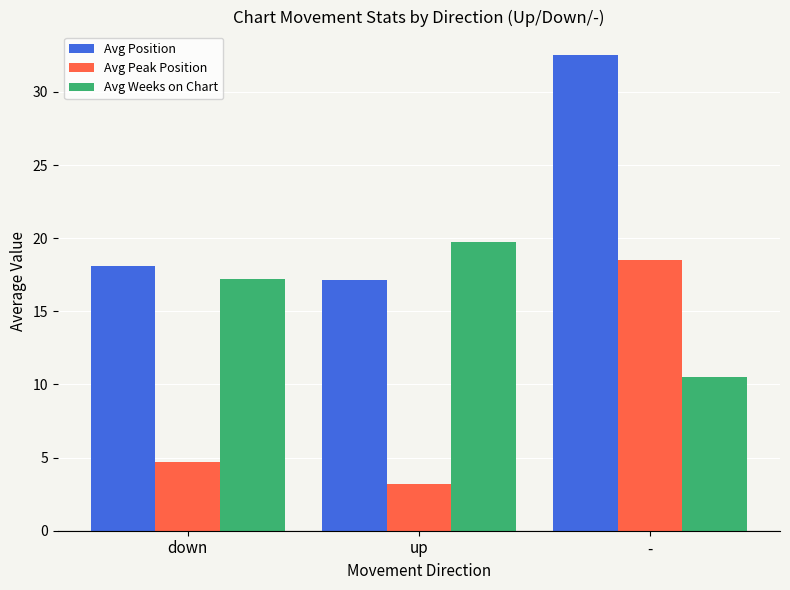

Is the value of Avg Peak Position at - greater than the value of Avg Weeks on Chart at -?

Yes